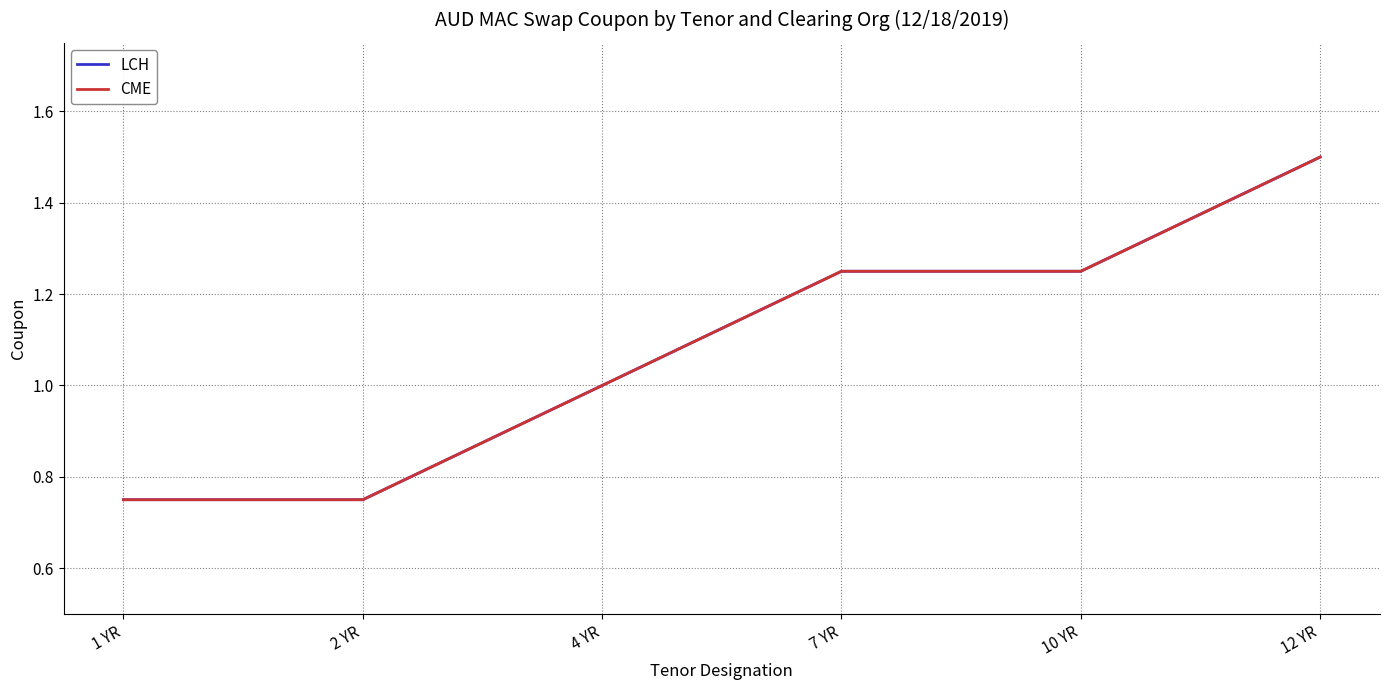

How many lines are shown in the chart?

2